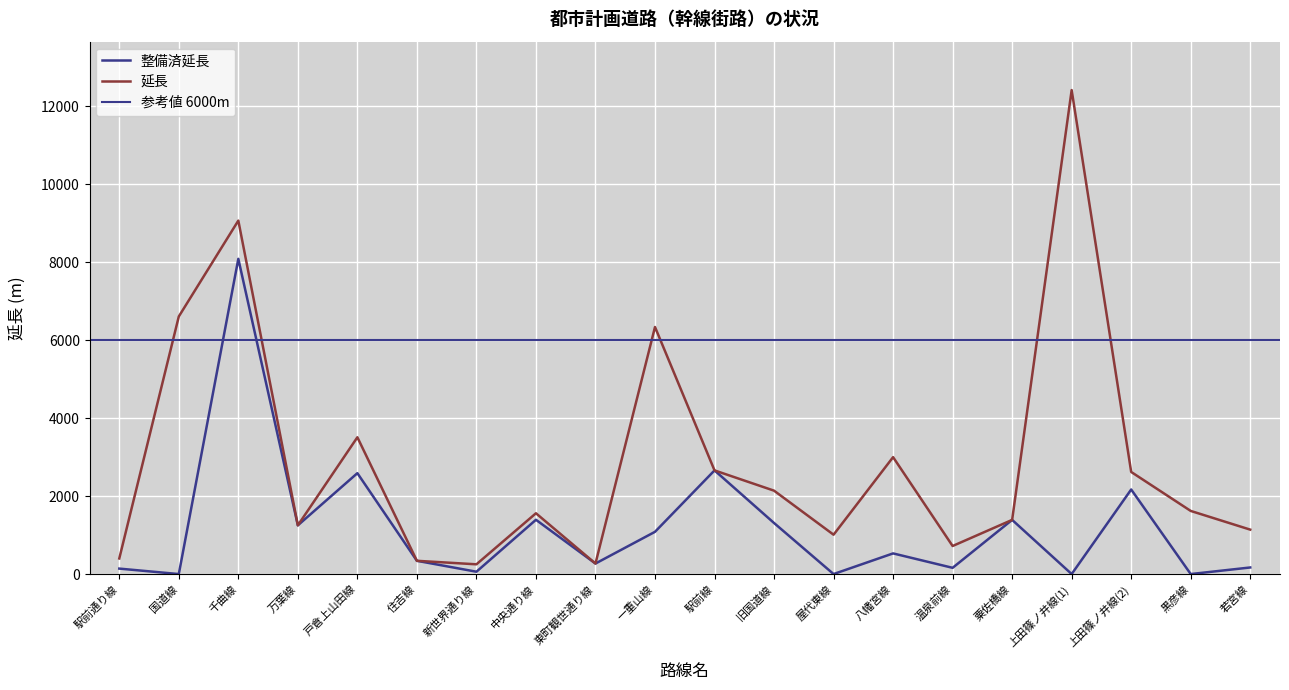

What is the difference between the maximum and minimum values in the 整備済延長 series?

8089